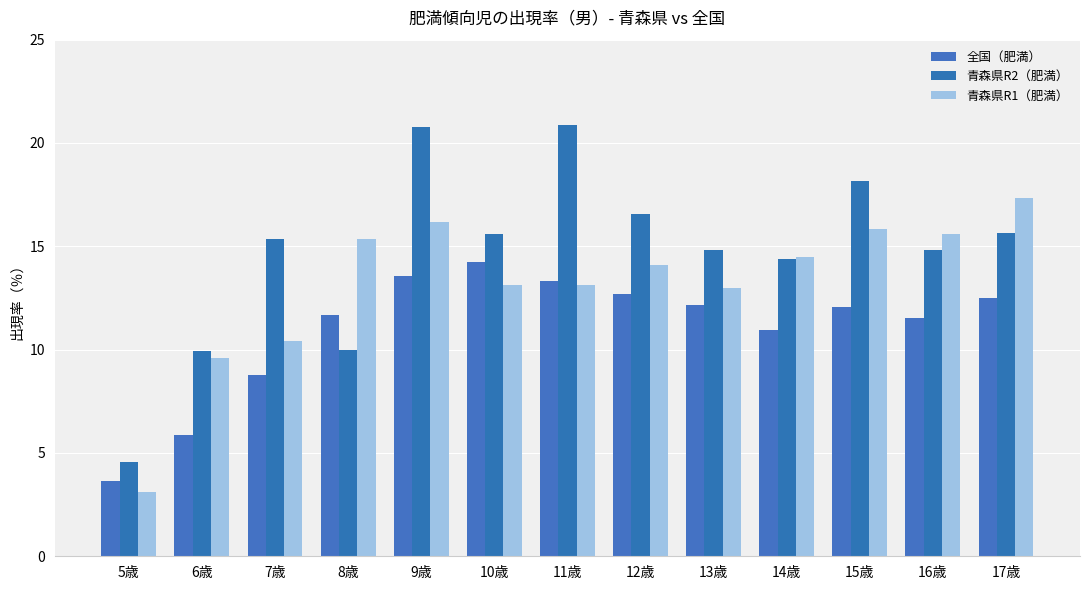

How many data points in 青森県R1（肥満） are less than 14?

6